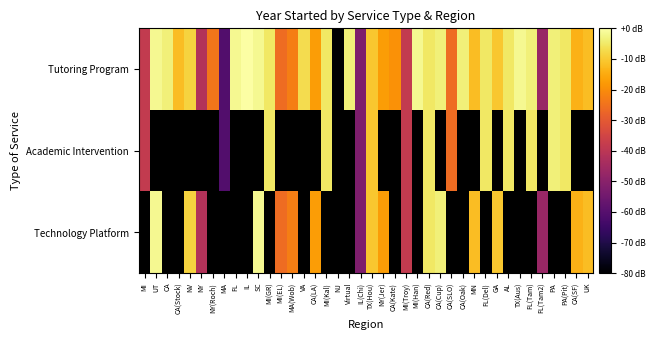

Which category has the highest value across all series?

IL